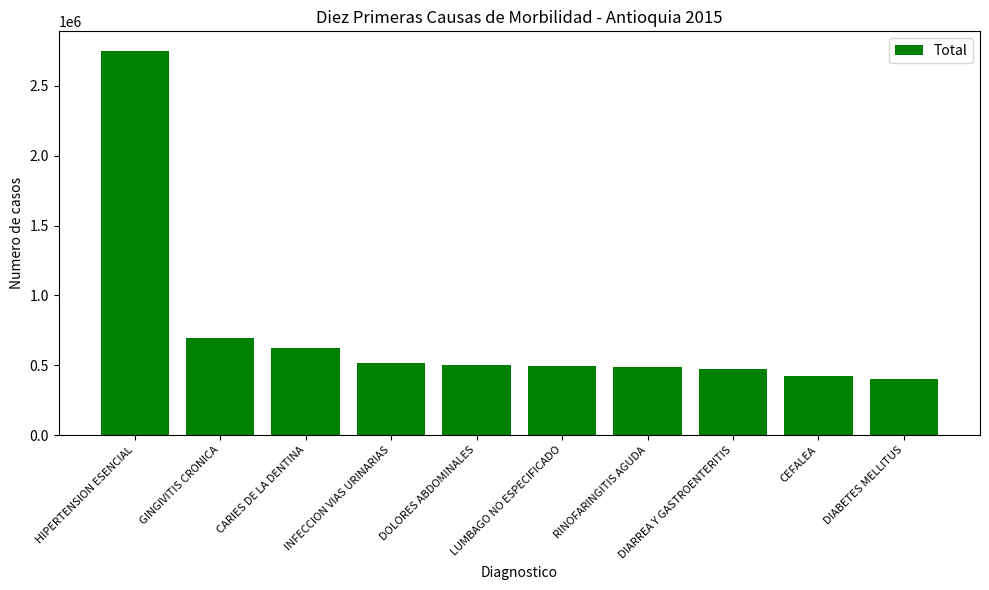

What is the value of the 4th bar from the left?

516397